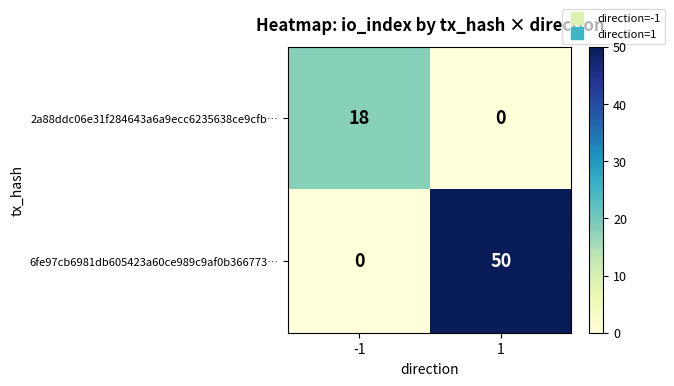

The value of 2a88ddc06e31f284643a6a9ecc6235638ce9cfb… at -1 is 18. True or false?

True